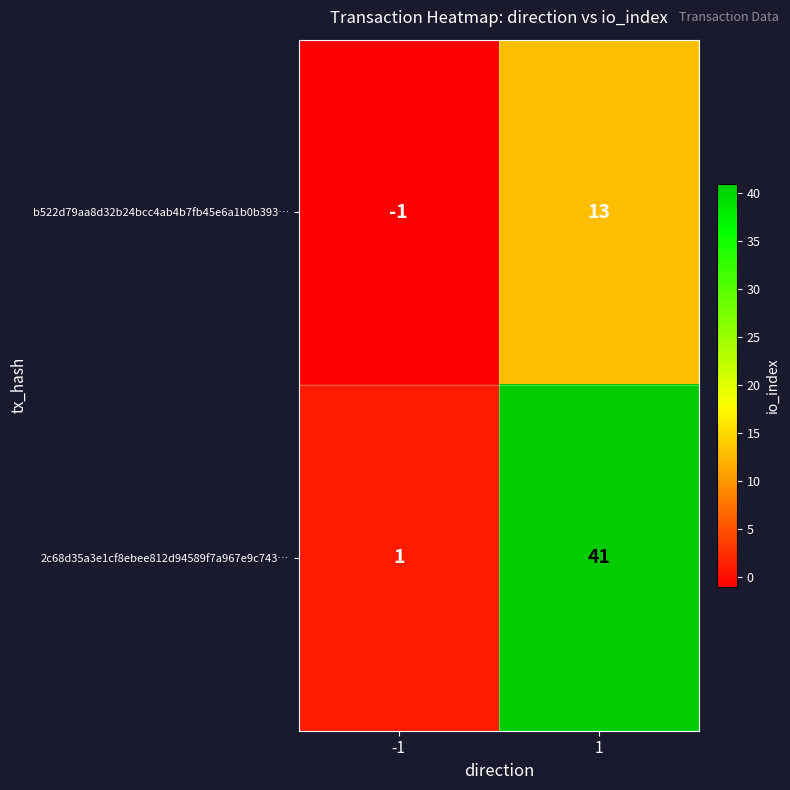

Reading right to left, what are all the values shown in this chart?

b522d79aa8d32b24bcc4ab4b7fb45e6a1b0b393…: 1=13	-1=-1
2c68d35a3e1cf8ebee812d94589f7a967e9c743…: 1=41	-1=1